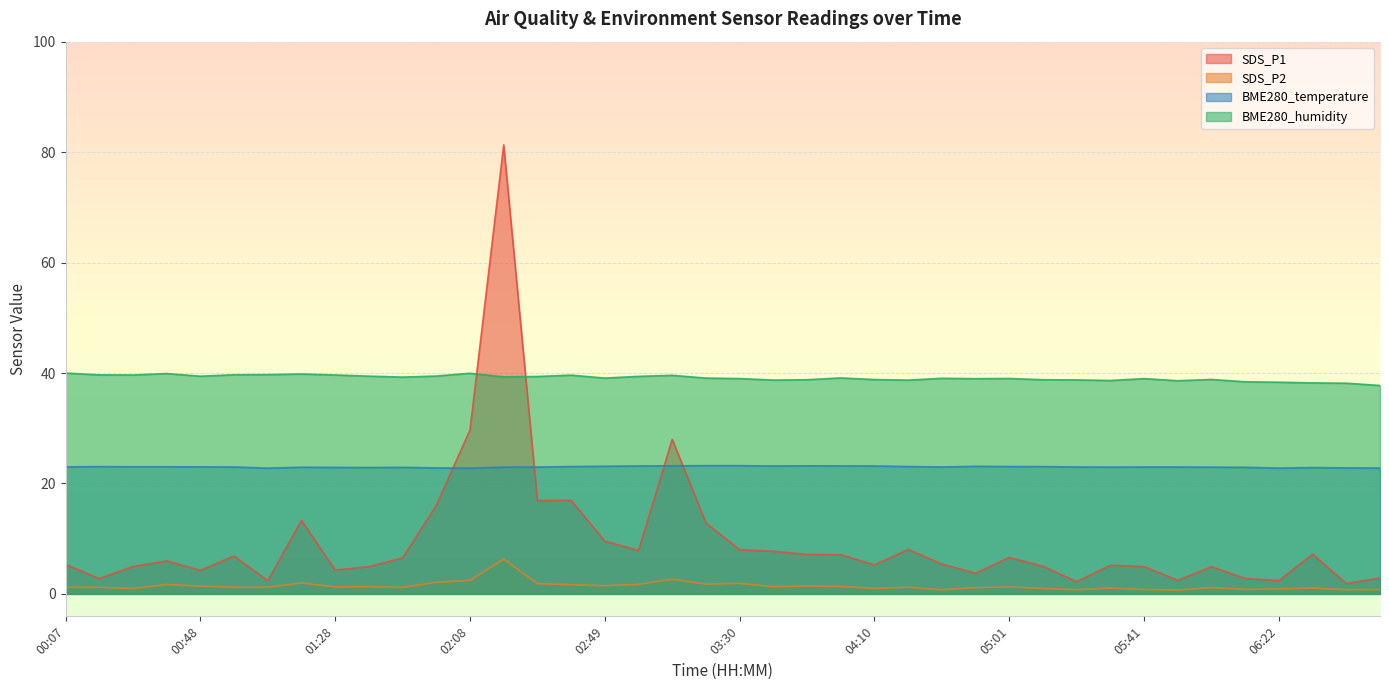

True or false: SDS_P2 and BME280_humidity cross at least once.

False